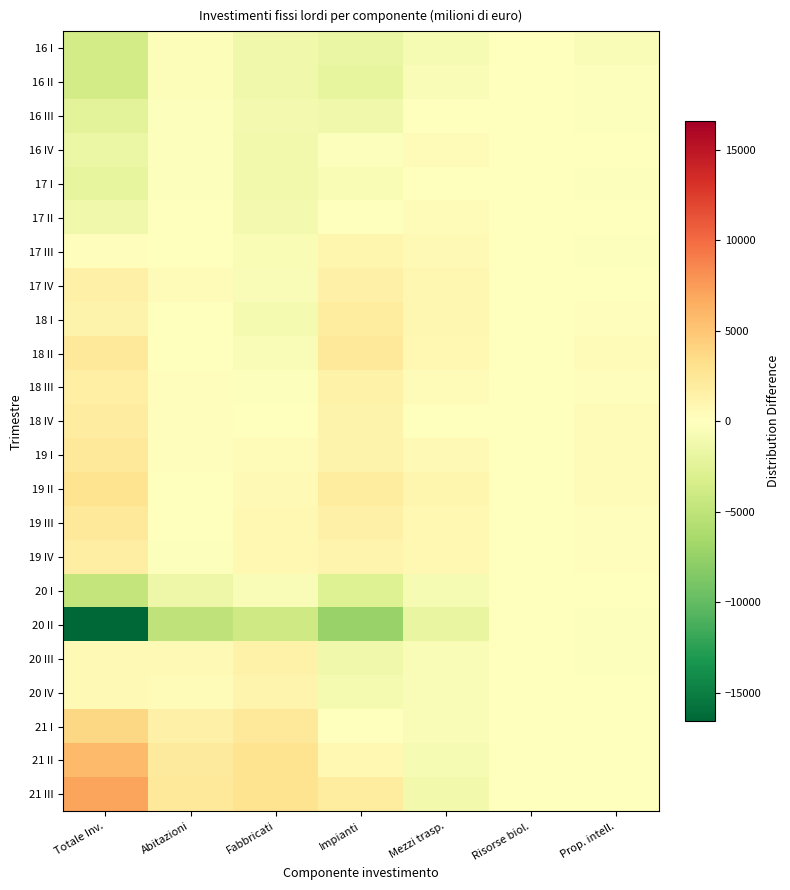

What is the maximum value shown in the chart?

7101.5